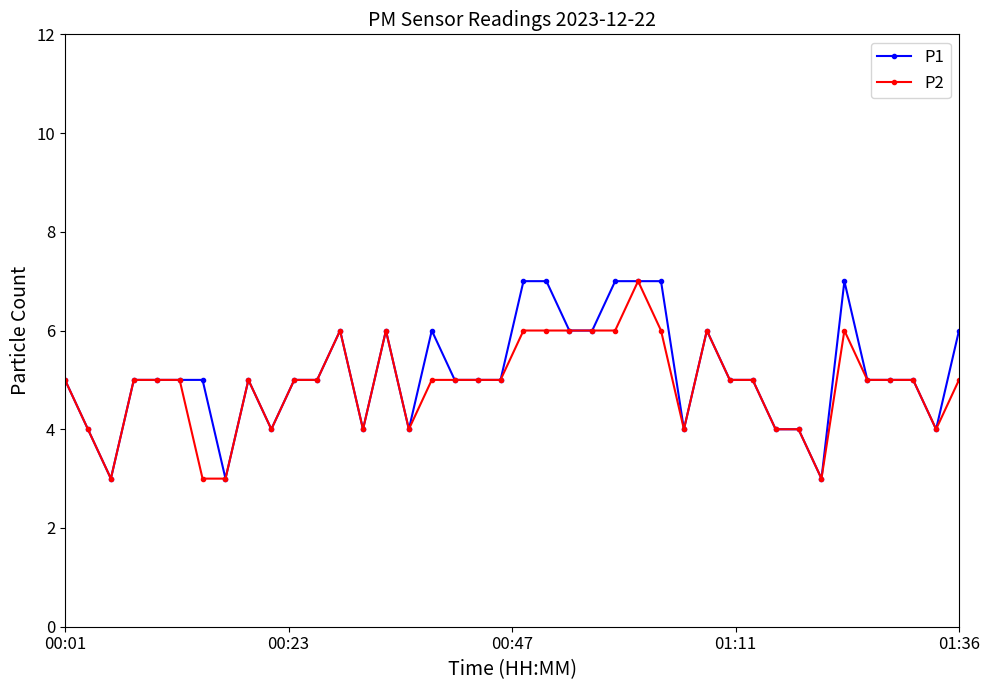

Reading left to right, what are all the values shown in this chart?

P1: 5	4	3	5	5	5	5	3	5	4	5	5	6	4	6	4	6	5	5	5	7	7	6	6	7	7	7	4	6	5	5	4	4	3	7	5	5	5	4	6
P2: 5	4	3	5	5	5	3	3	5	4	5	5	6	4	6	4	5	5	5	5	6	6	6	6	6	7	6	4	6	5	5	4	4	3	6	5	5	5	4	5